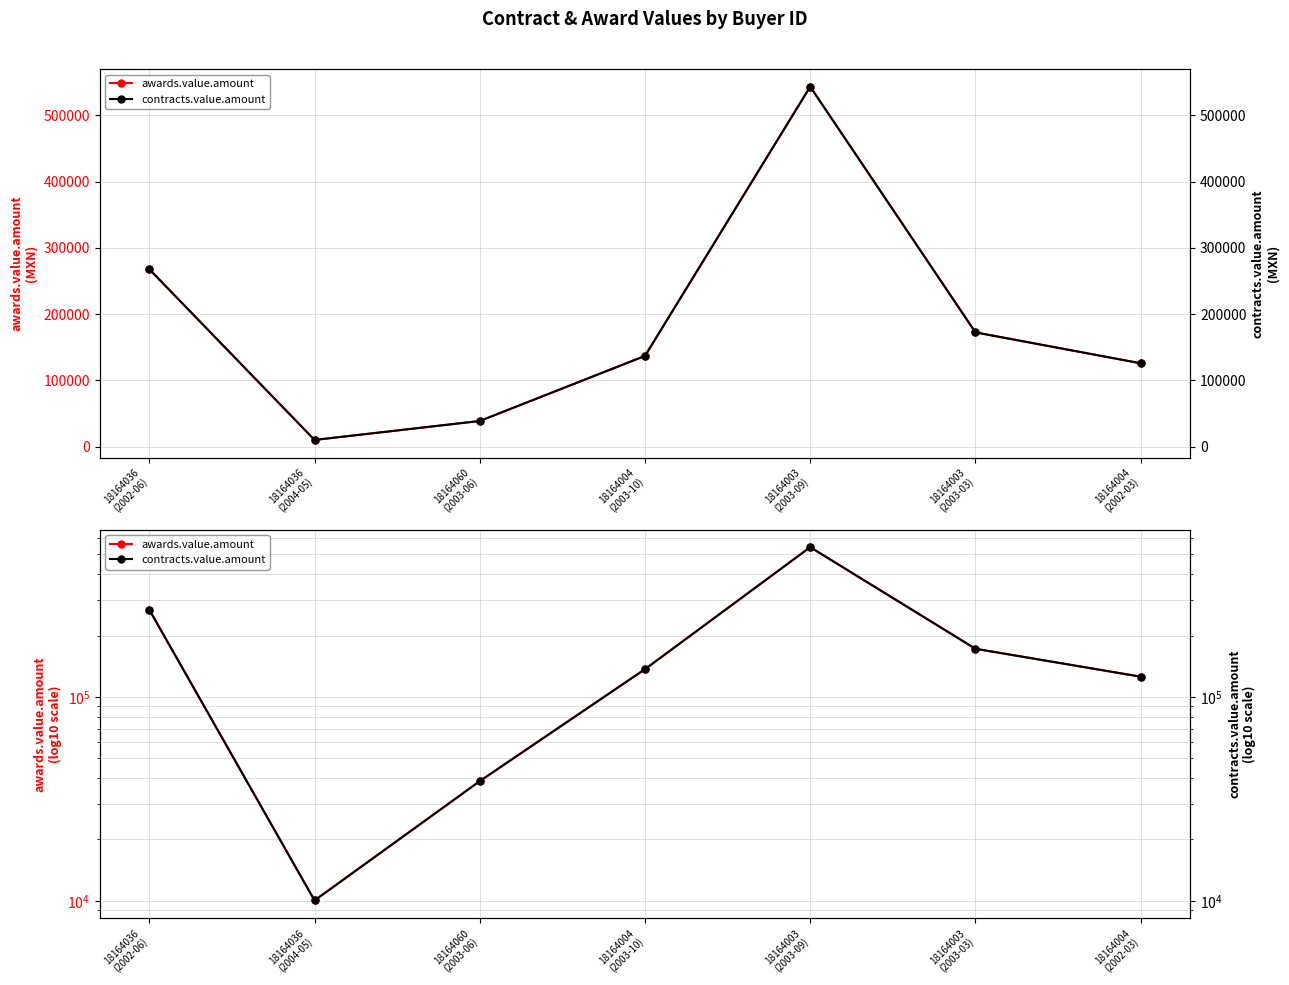

What are all the series names shown in the legend?

awards.value.amount, contracts.value.amount